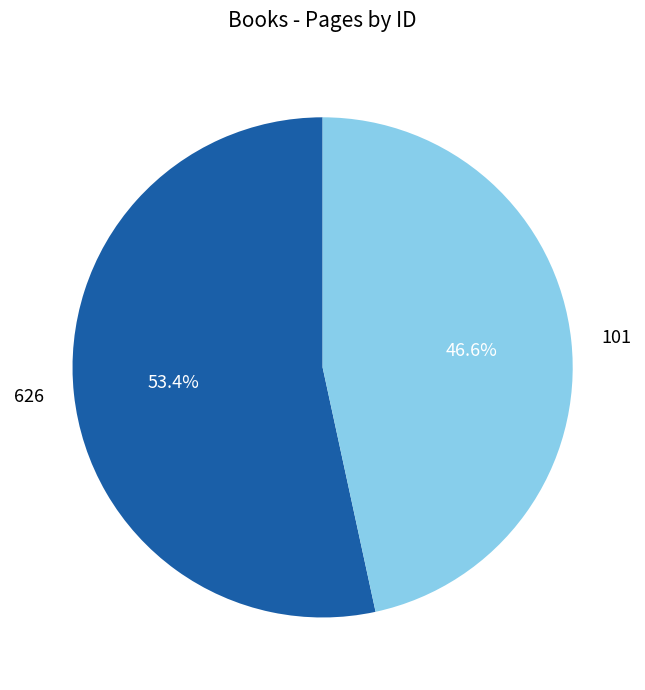

Is it true that 626 is 48% of the pie?

False